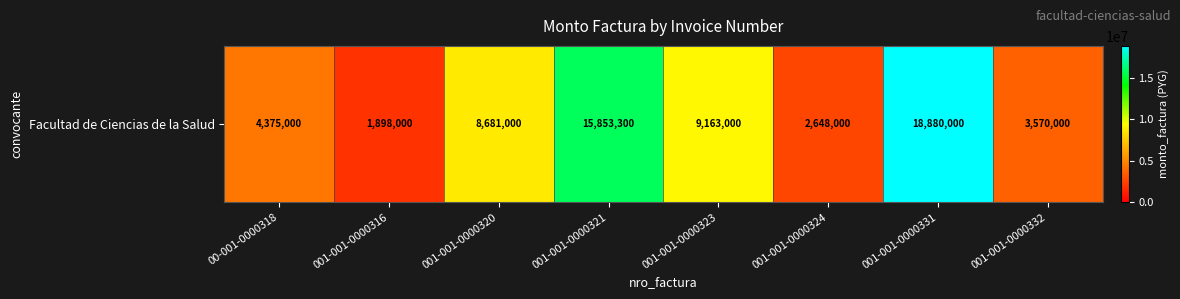

Which label corresponds to the smallest value in the chart?

001-001-0000316